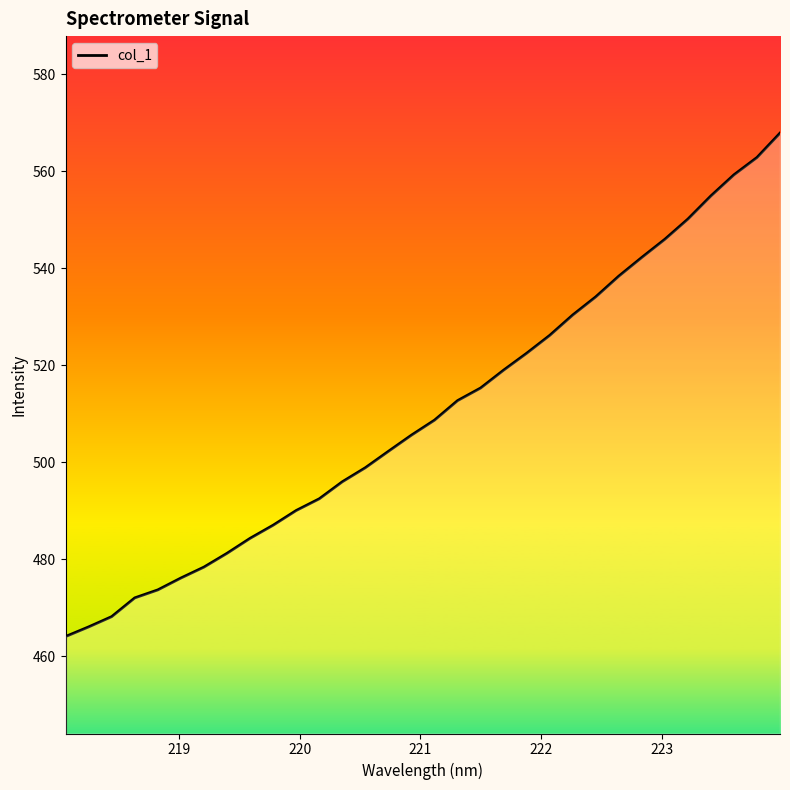

What is the difference between the maximum and minimum values?

103.8